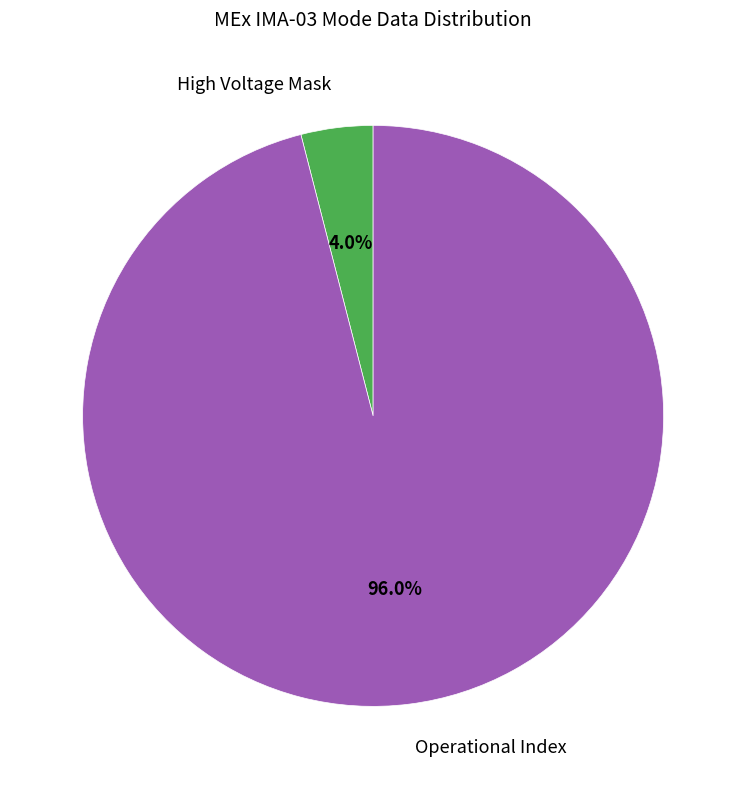

To the nearest percent, what is the average slice percentage?

50%